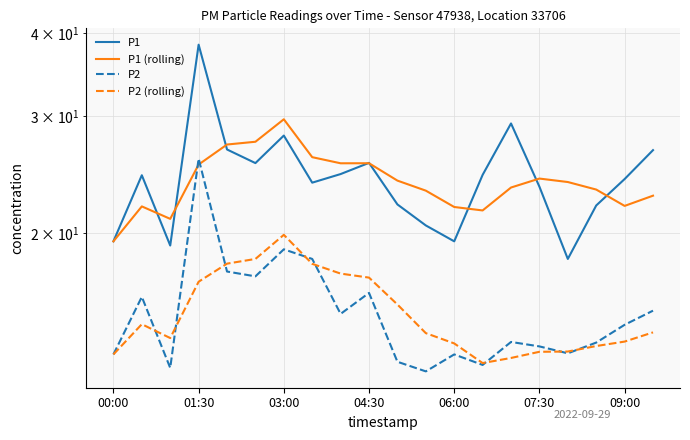

True or false: P2 (rolling) and P1 (rolling) cross at least once.

False